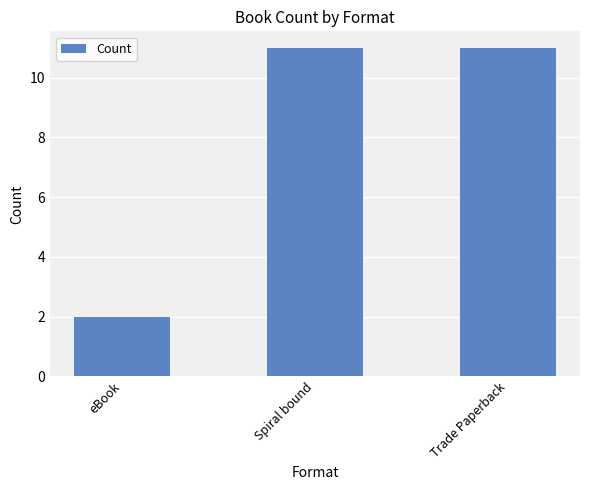

Reading left to right, list all the values displayed in this chart.

eBook=2	Spiral bound=11	Trade Paperback=11